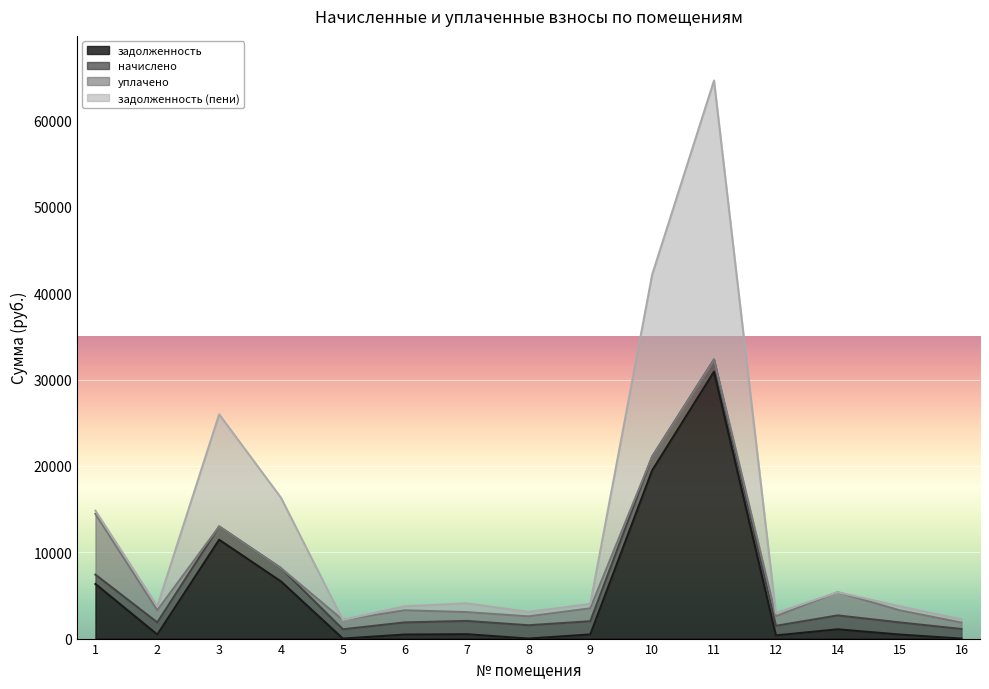

What is the average value of the задолженность series?

5241.3